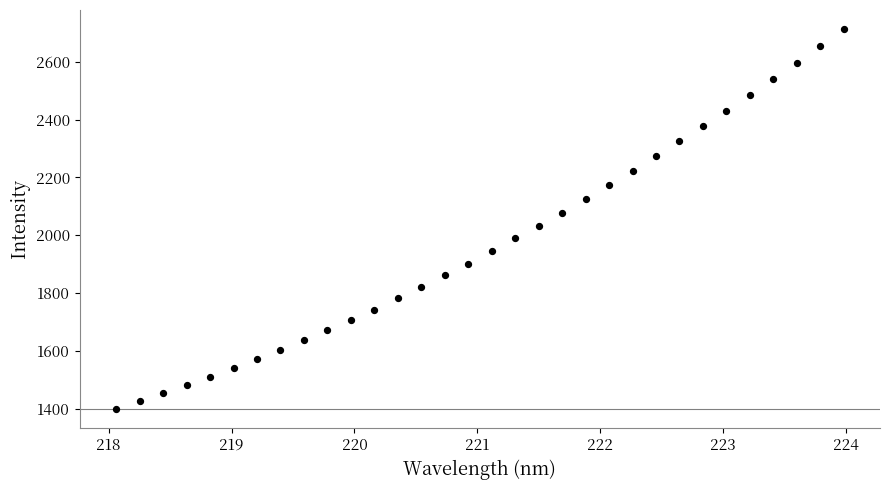

What is the range of Y values (max minus min)?

1314.7